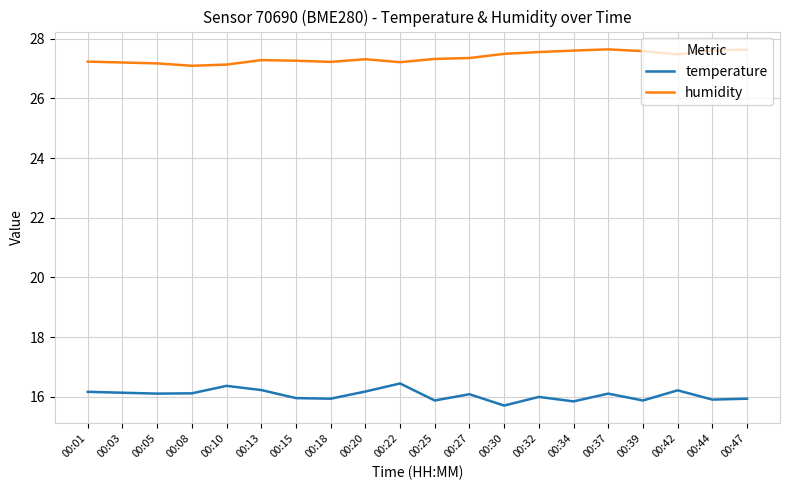

What is the minimum value shown in the chart?

15.7